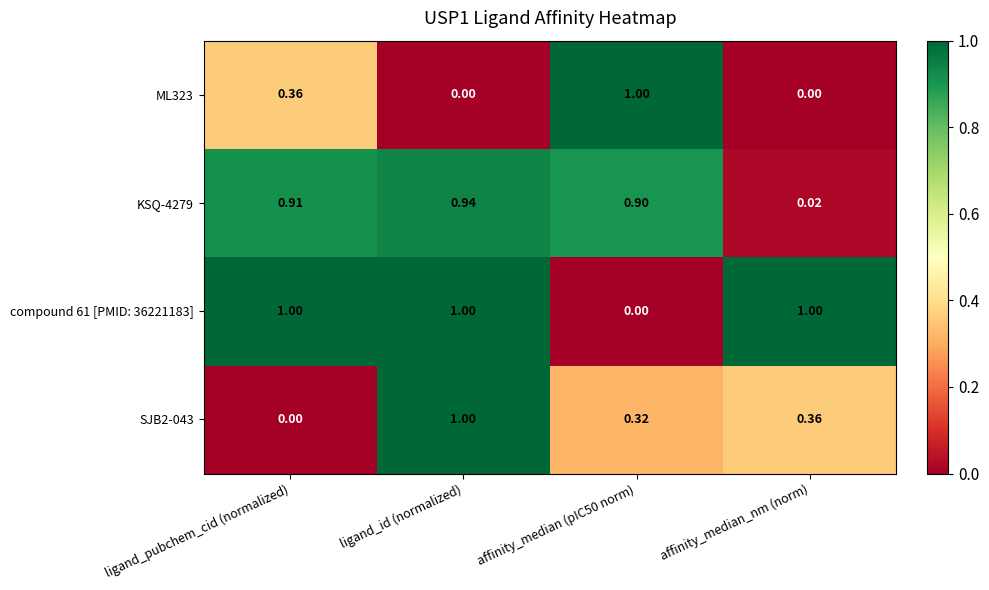

At which label is SJB2-043 closest to 0?

ligand_pubchem_cid (normalized)